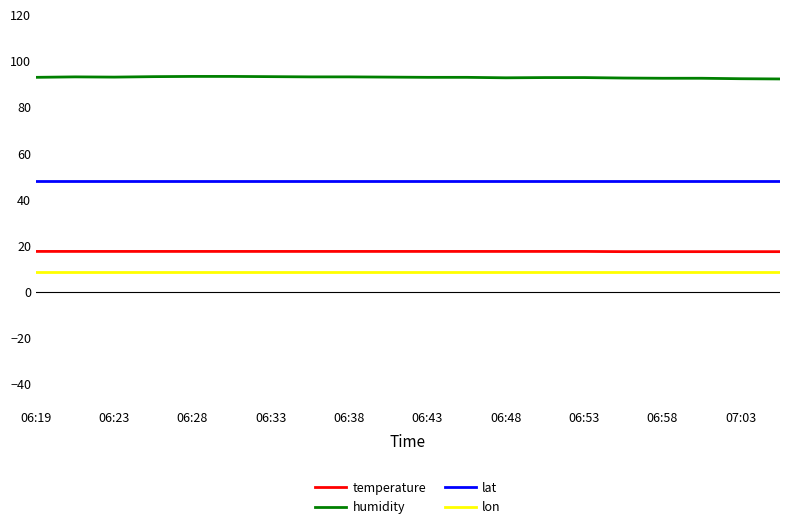

What are all the series names shown in the legend?

temperature, humidity, lat, lon